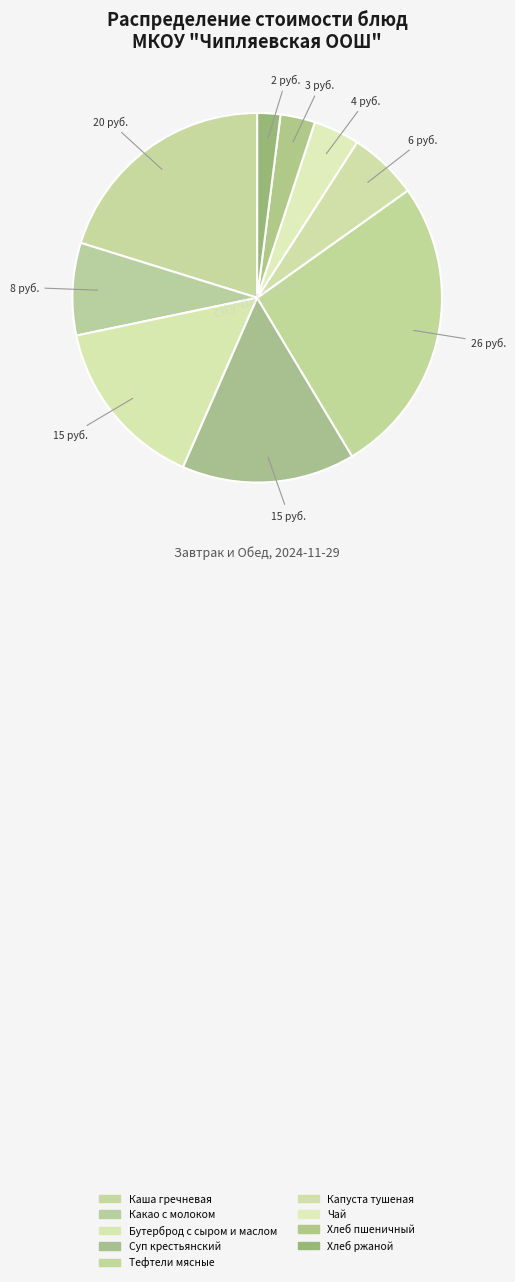

Is the sum of Каша гречневая and Какао с молоком greater than half?

No